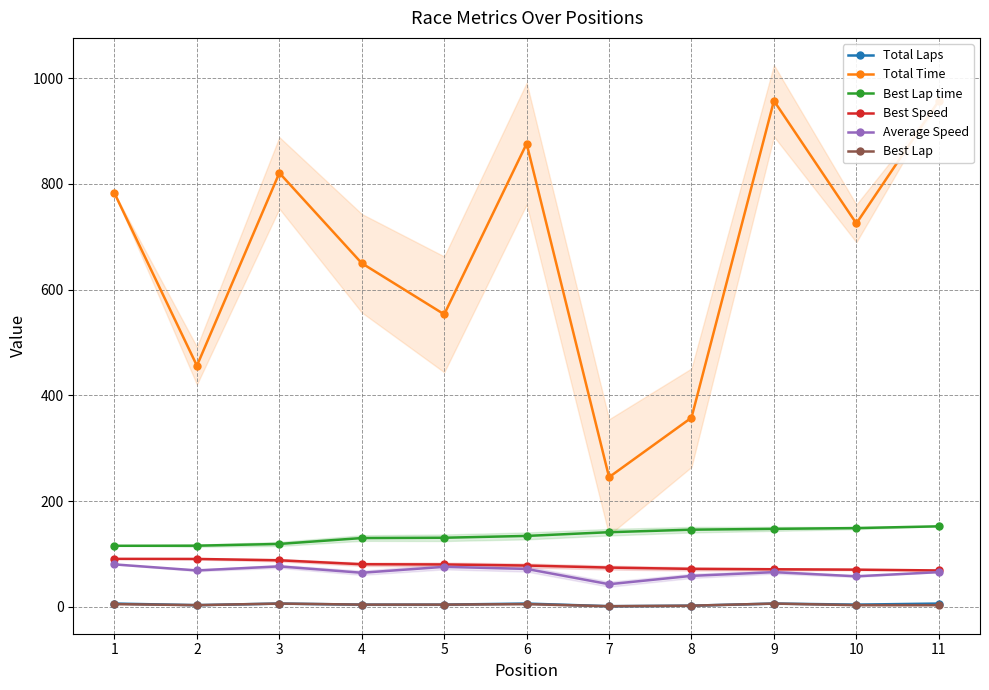

How many data points does each series have?

11